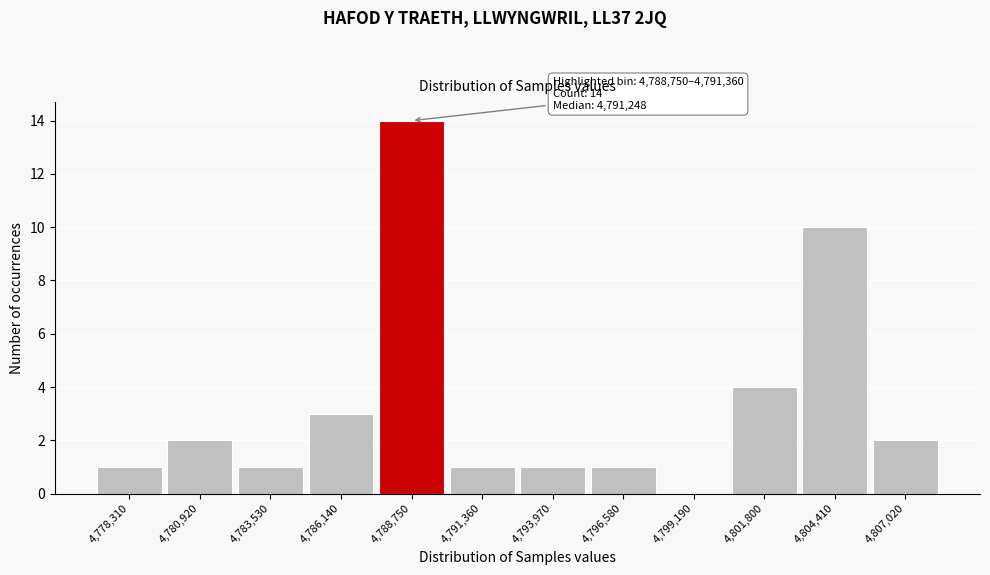

Reading left to right, transcribe all the data shown in this chart.

4,778,310=1	4,780,920=2	4,783,530=1	4,786,140=3	4,788,750=14	4,791,360=1	4,793,970=1	4,796,580=1	4,799,190=0	4,801,800=4	4,804,410=10	4,807,020=2